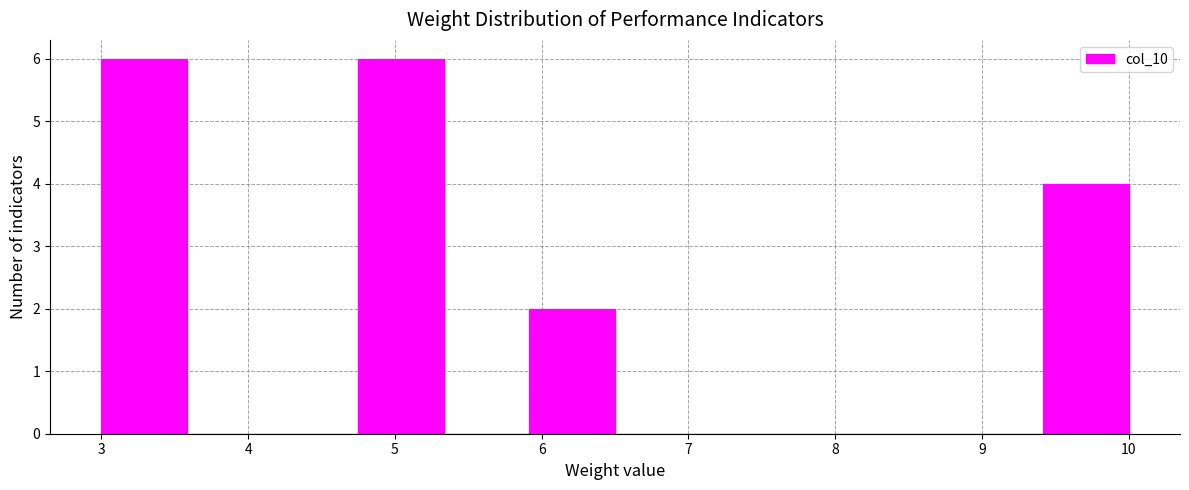

Reading left to right, list every bar in this chart as the range it spans on the x-axis followed by its height. Neither the bar edges nor the heights are printed on the chart, so give them approximately, as read against the axes.

3.0 to 3.6: 6
3.6 to 4.2: 0
4.2 to 4.8: 0
4.8 to 5.3: 6
5.3 to 5.9: 0
5.9 to 6.5: 2
6.5 to 7.1: 0
7.1 to 7.7: 0
7.7 to 8.3: 0
8.3 to 8.8: 0
8.8 to 9.4: 0
9.4 to 10.0: 4